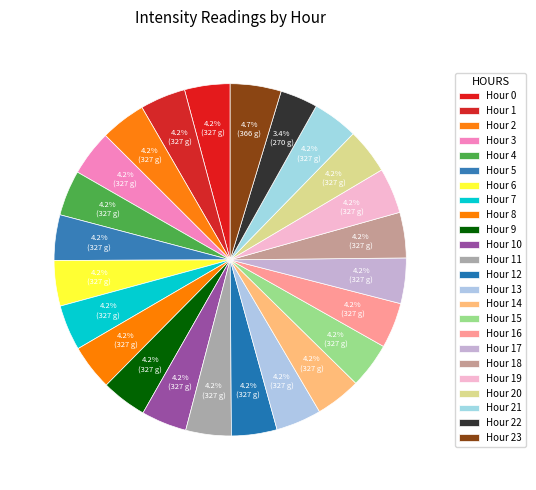

Which slice is the smallest?

Hour 22